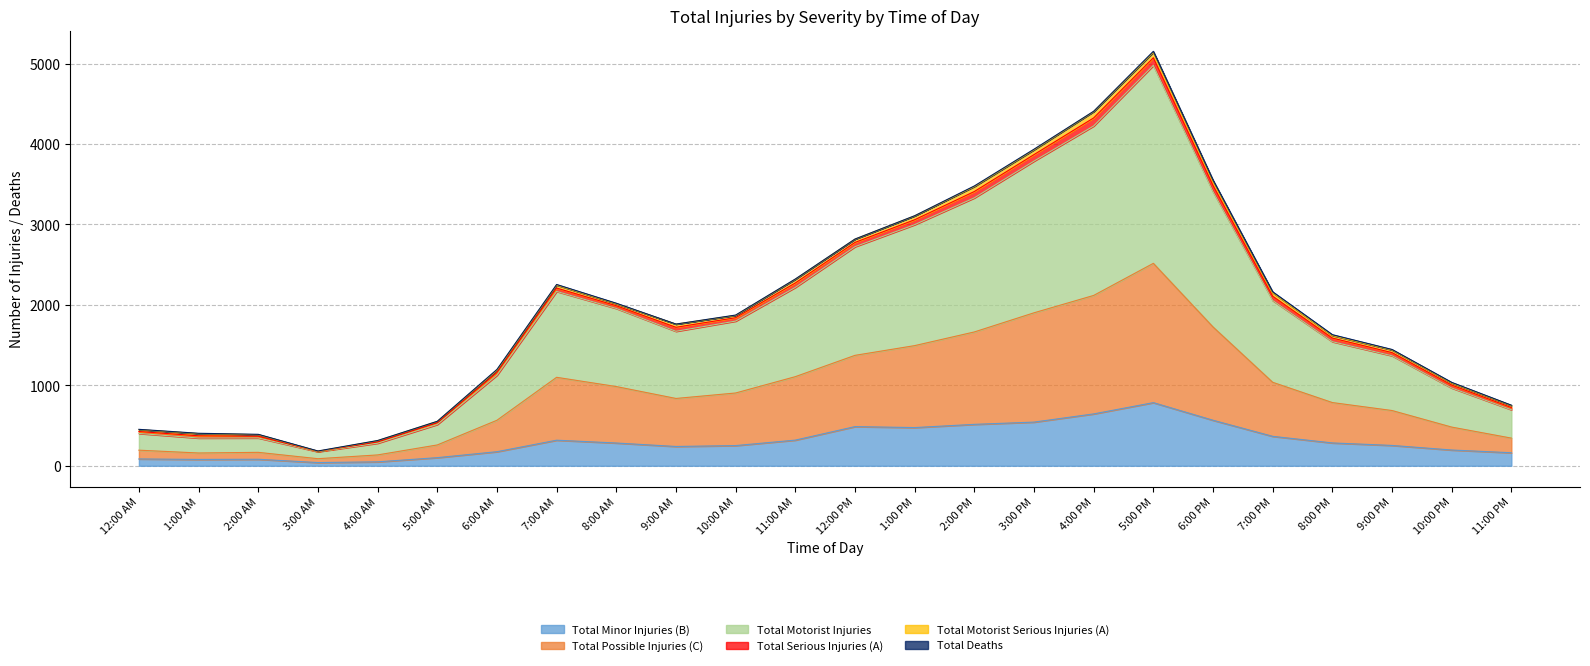

Between 1:00 AM and 4:00 AM, which is larger?

1:00 AM